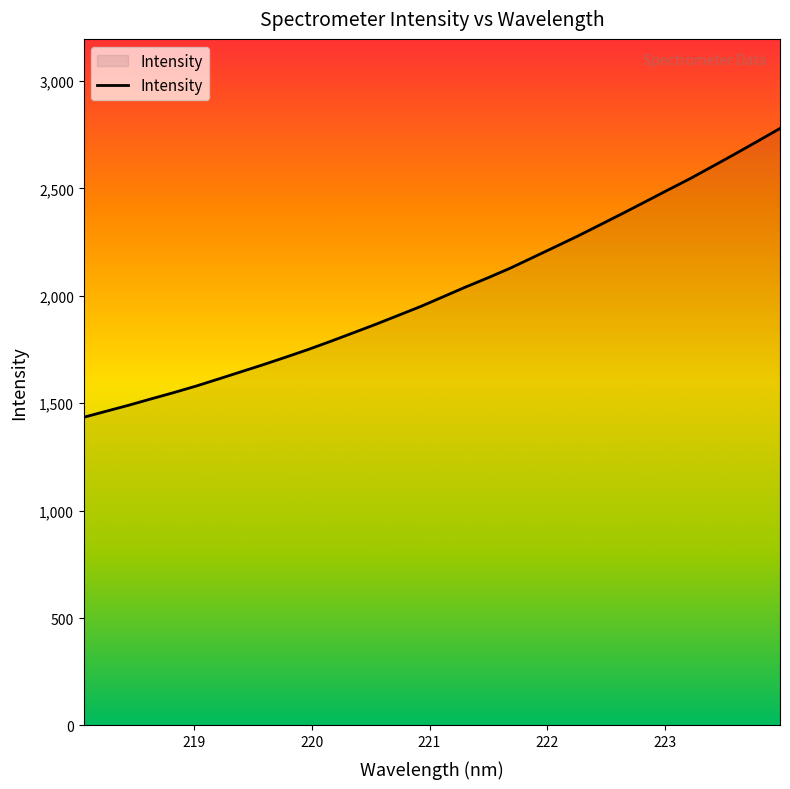

How many series are shown in this chart?

1